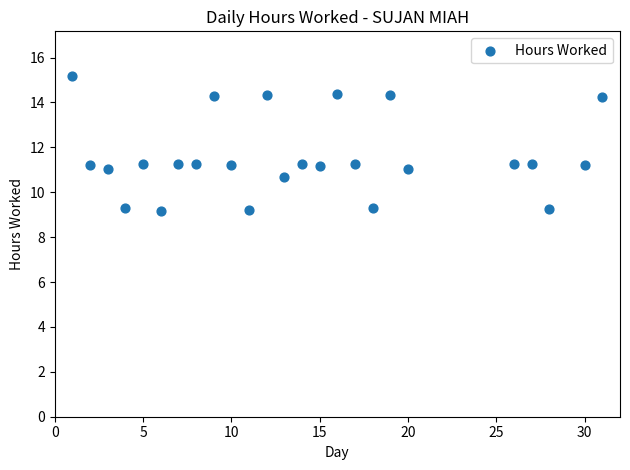

What is the range of X values (max minus min)?

30.0